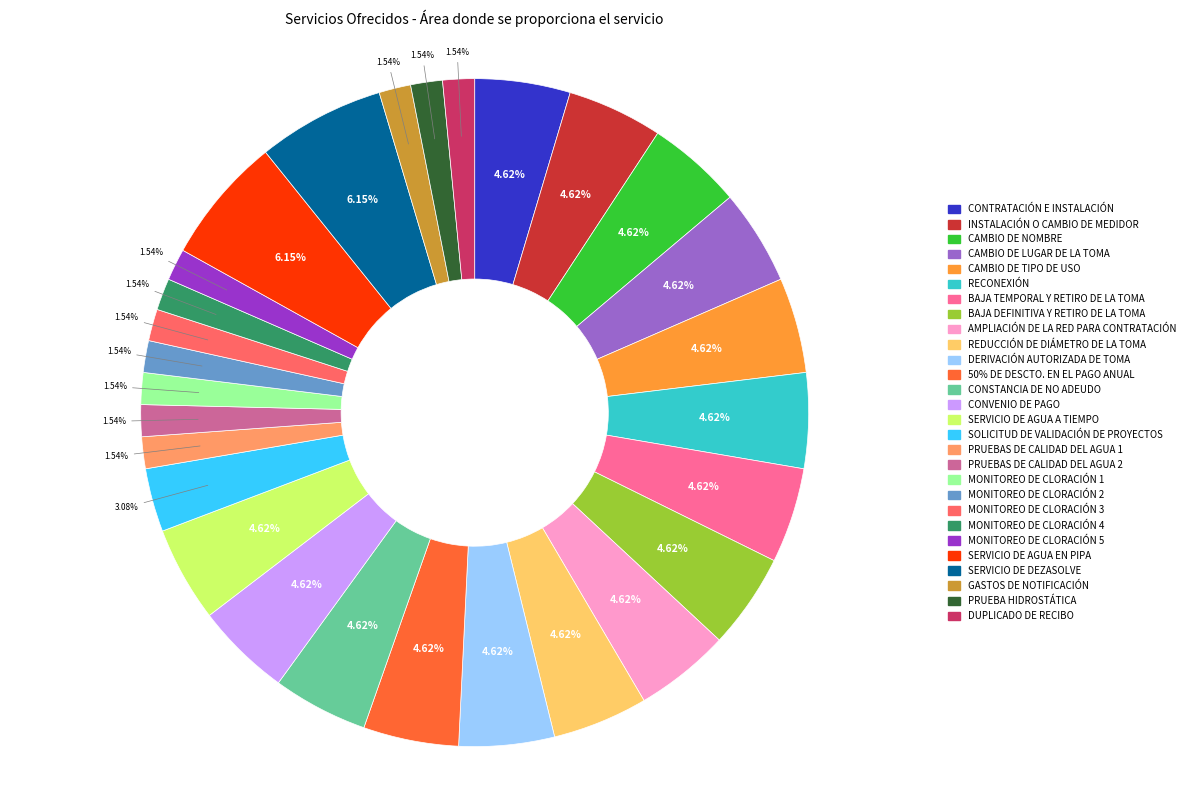

True or false: CONSTANCIA DE NO ADEUDO accounts for 5% of the total.

True